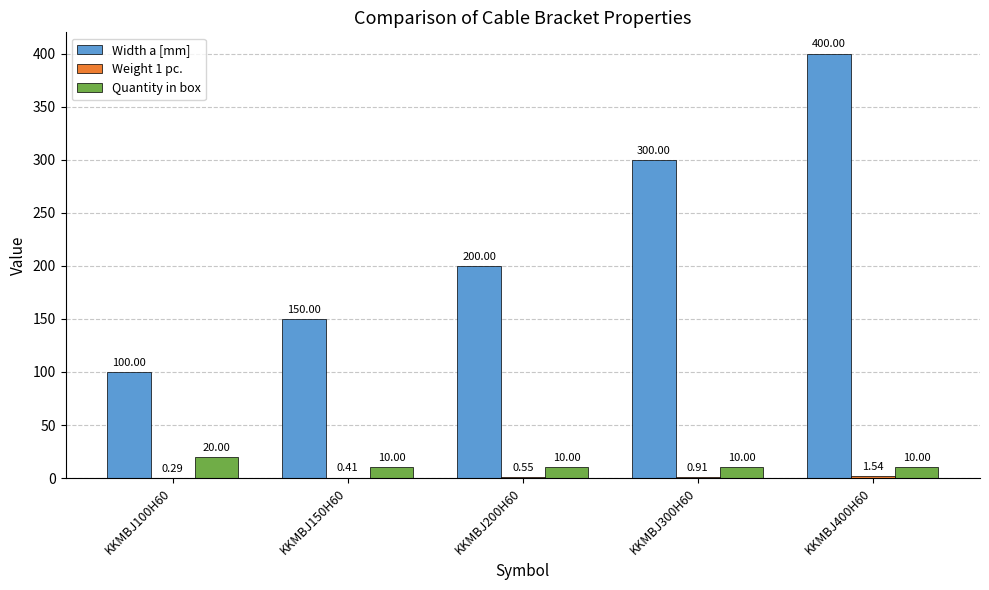

Which series changed the most between KKMBJ100H60 and KKMBJ400H60?

Width a [mm]